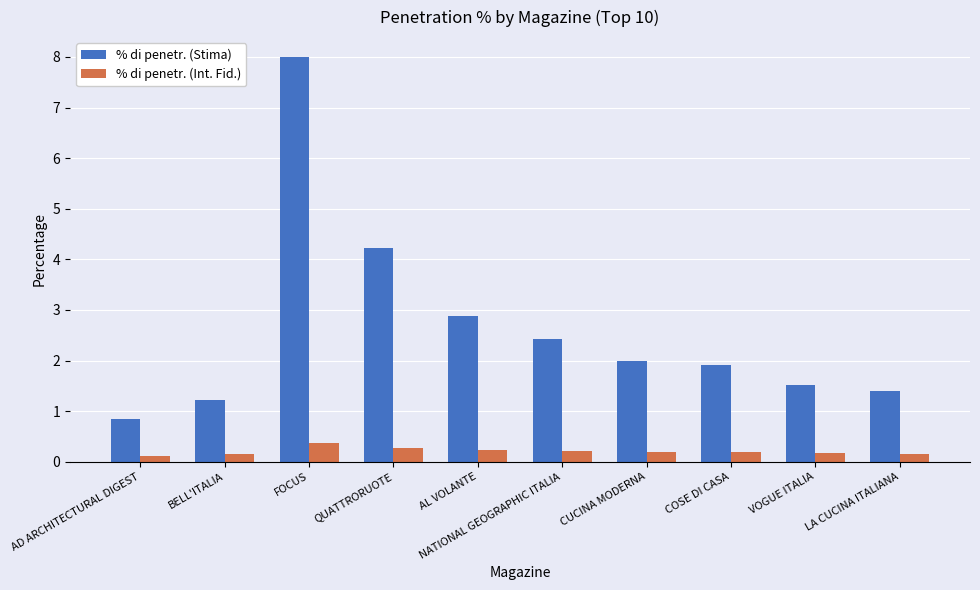

What position from the left is CUCINA MODERNA?

7